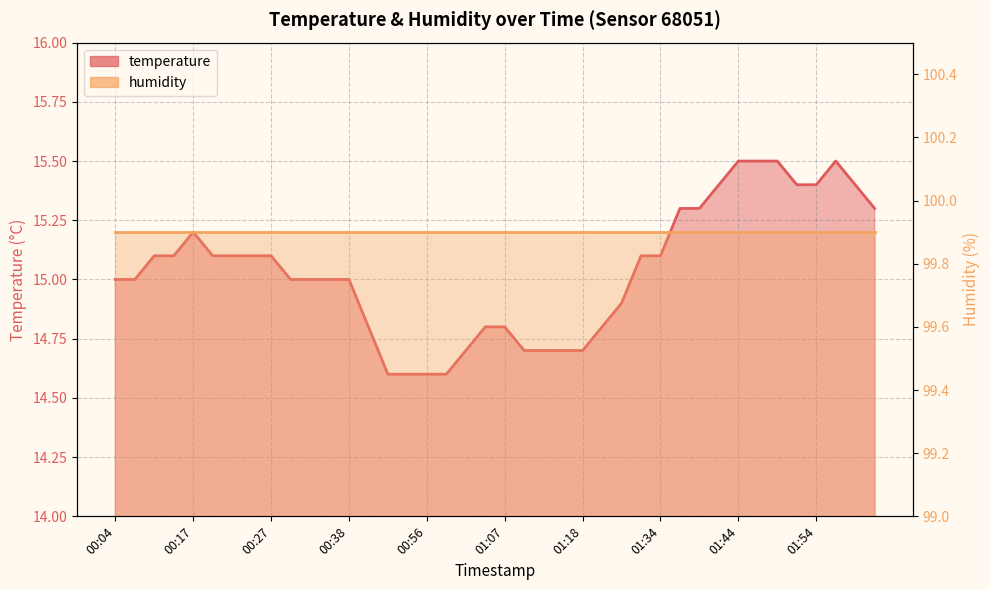

Reading left to right, extract all data points from this chart.

15.0	15.0	15.1	15.1	15.2	15.1	15.1	15.1	15.1	15.0	15.0	15.0	15.0	14.8	14.6	14.6	14.6	14.6	14.7	14.8	14.8	14.7	14.7	14.7	14.7	14.8	14.9	15.1	15.1	15.3	15.3	15.4	15.5	15.5	15.5	15.4	15.4	15.5	15.4	15.3